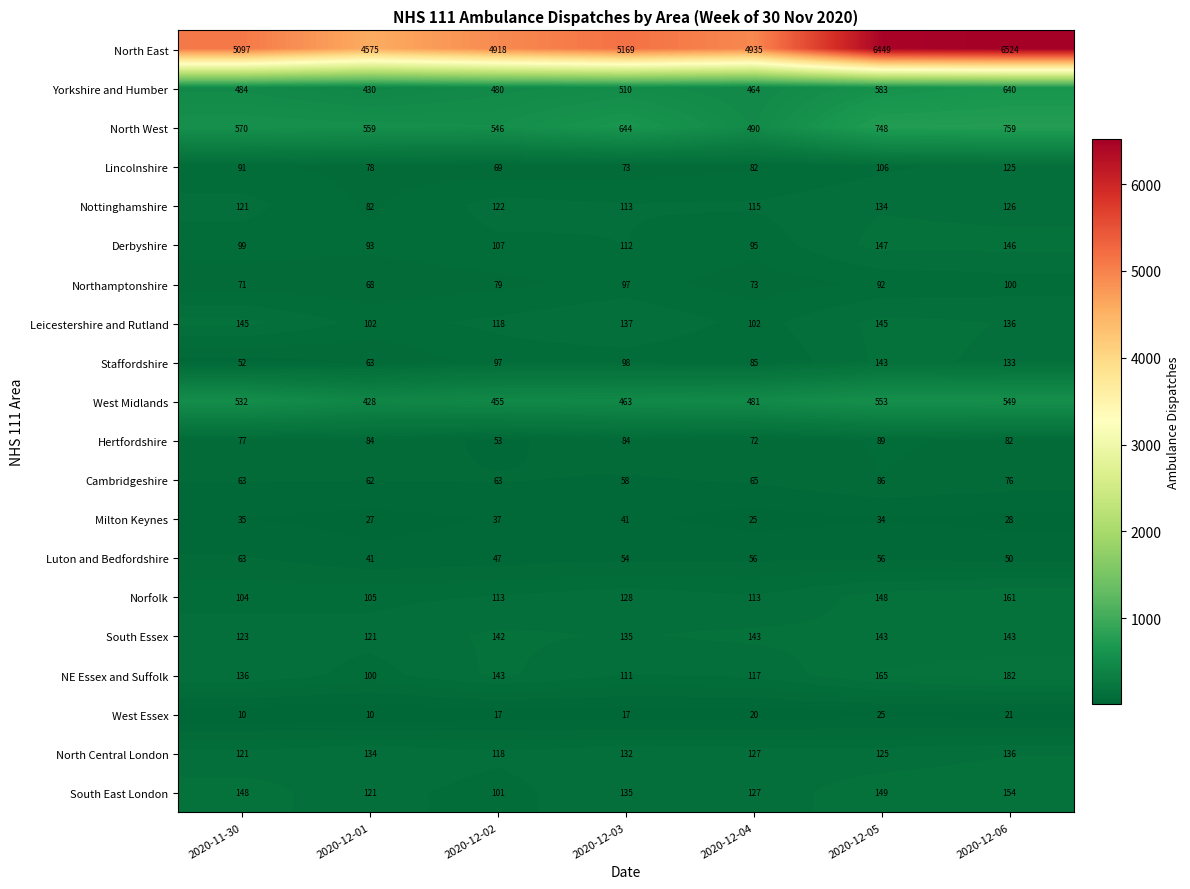

Which category has the lowest value in the Northamptonshire series?

2020-12-01